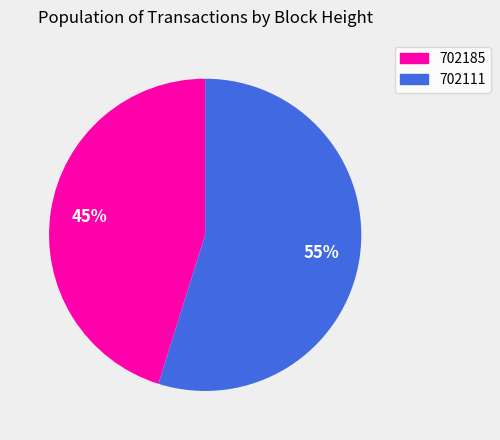

Count the number of slices in the pie.

2